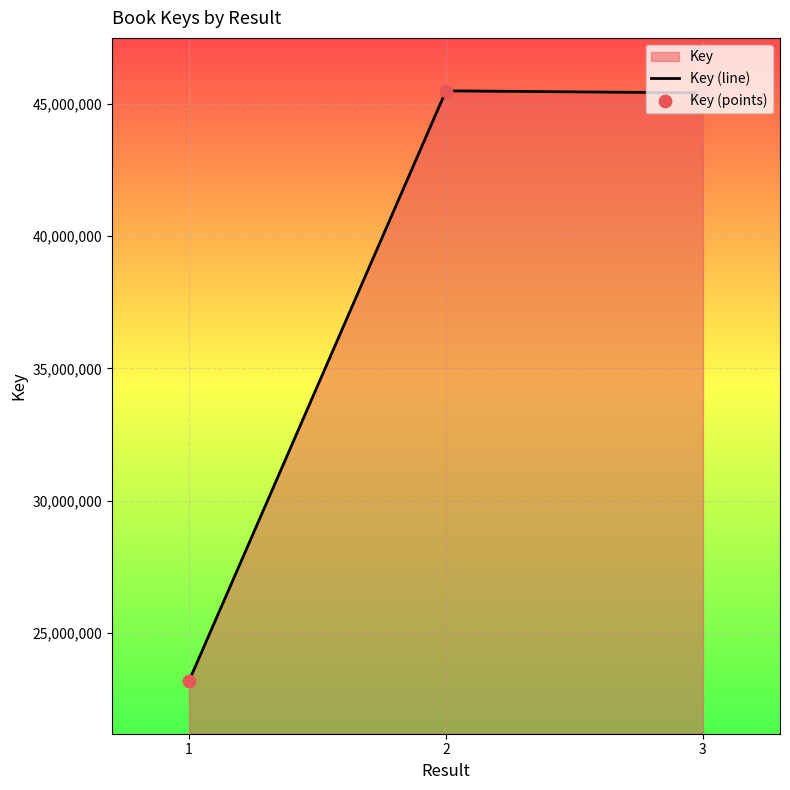

What is the total value across all series at 2?

90968658